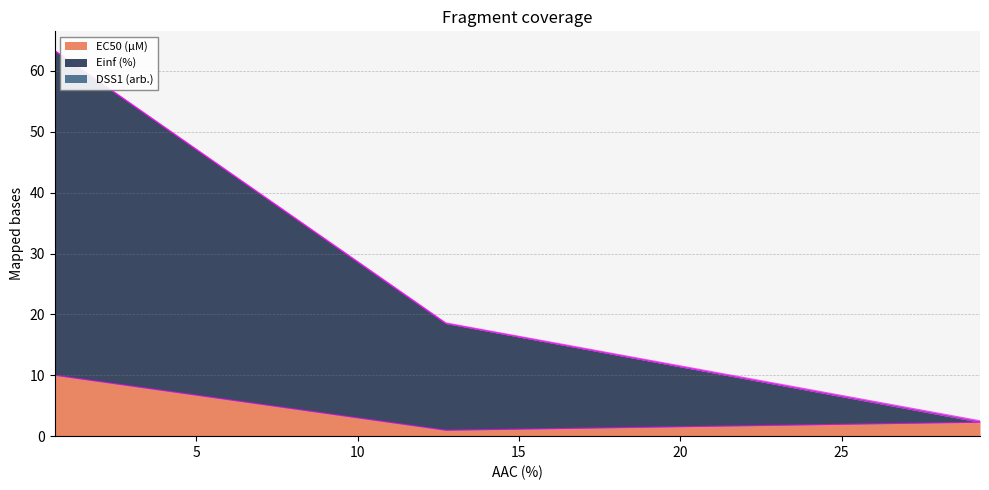

At how many categories does at least one series exceed 29?

1